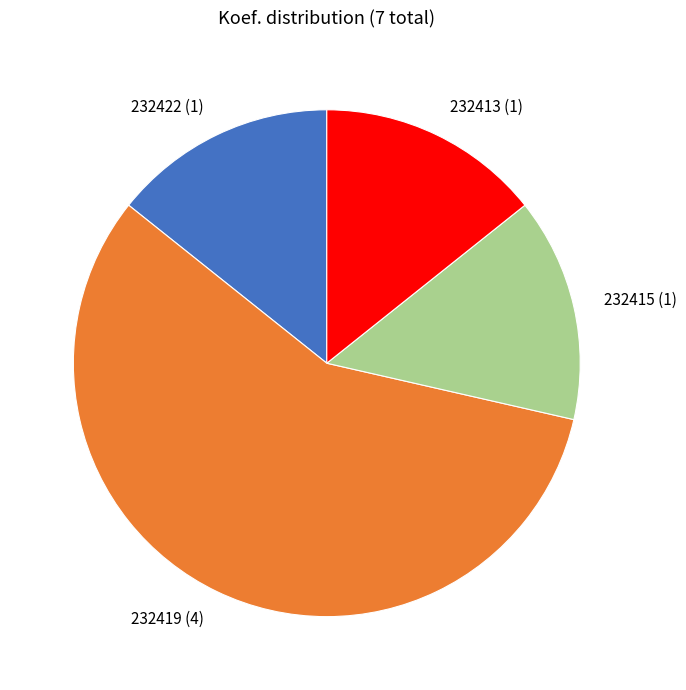

Combined, do 232419 and 232415 account for over 50%?

Yes